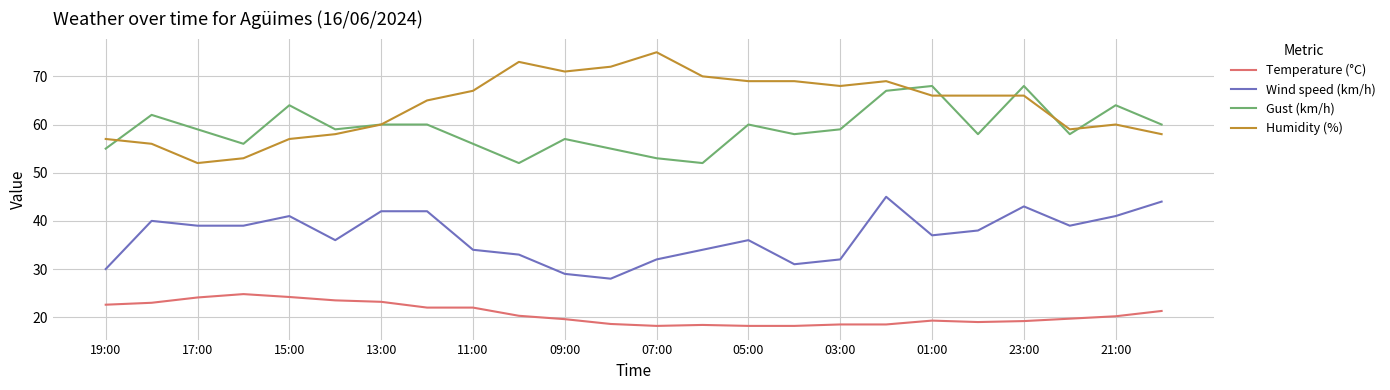

Which series has the largest total across all categories?

Humidity (%)